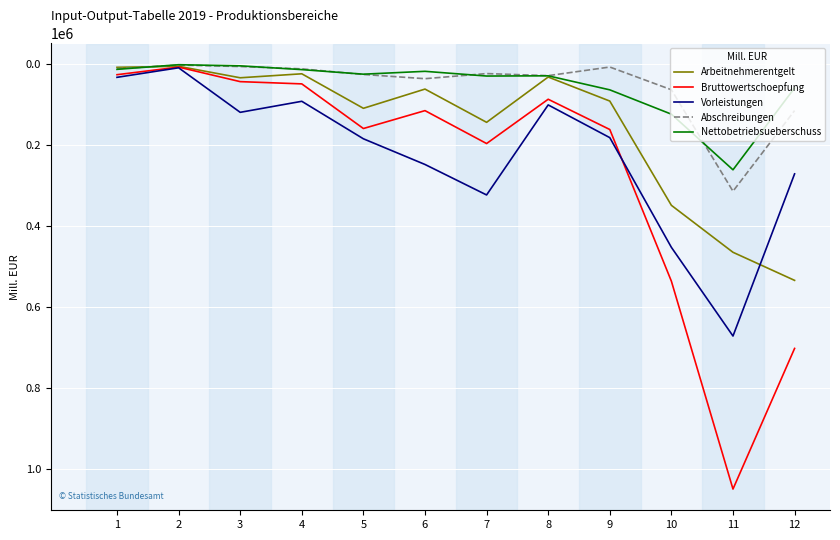

Which series has the largest range (max minus min)?

Bruttowertschoepfung